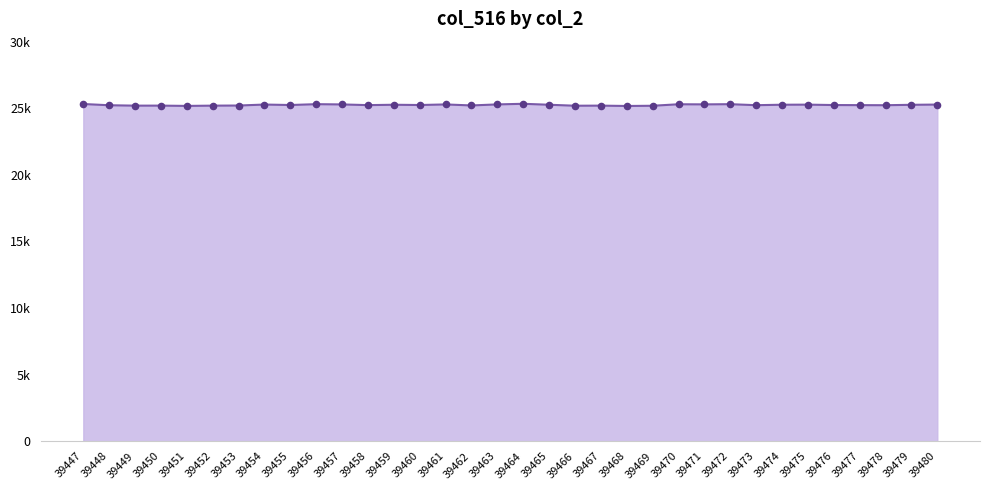

At how many categories does at least one series exceed 25315?

2